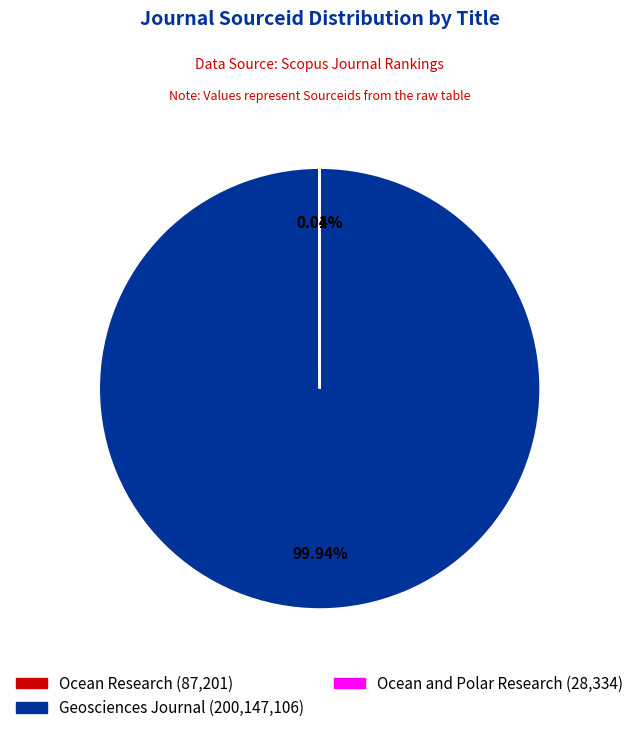

Which category accounts for the majority?

Geosciences Journal